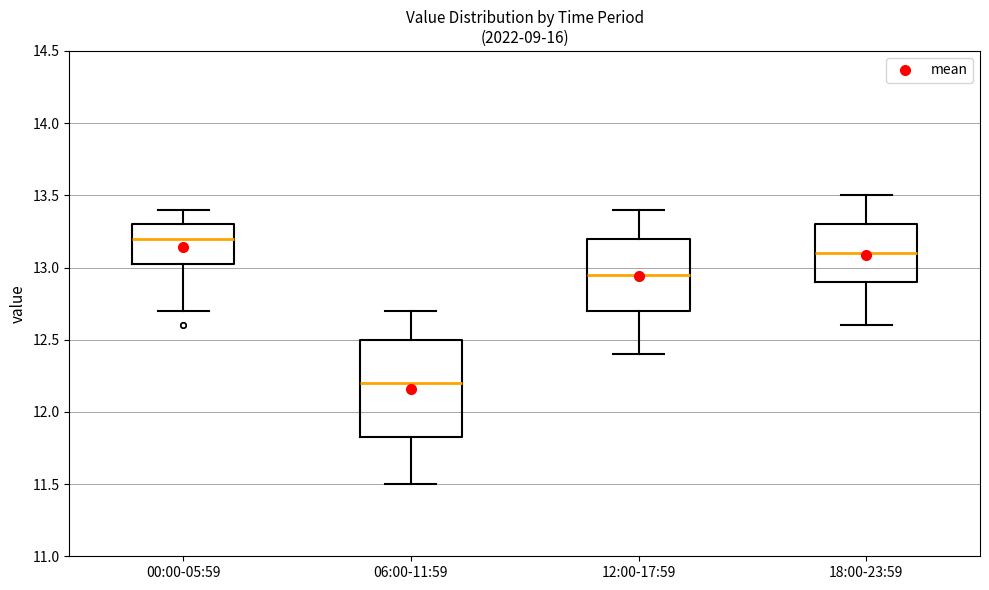

Comparing the boxes themselves (not the whiskers), which one is the tallest?

06:00-11:59